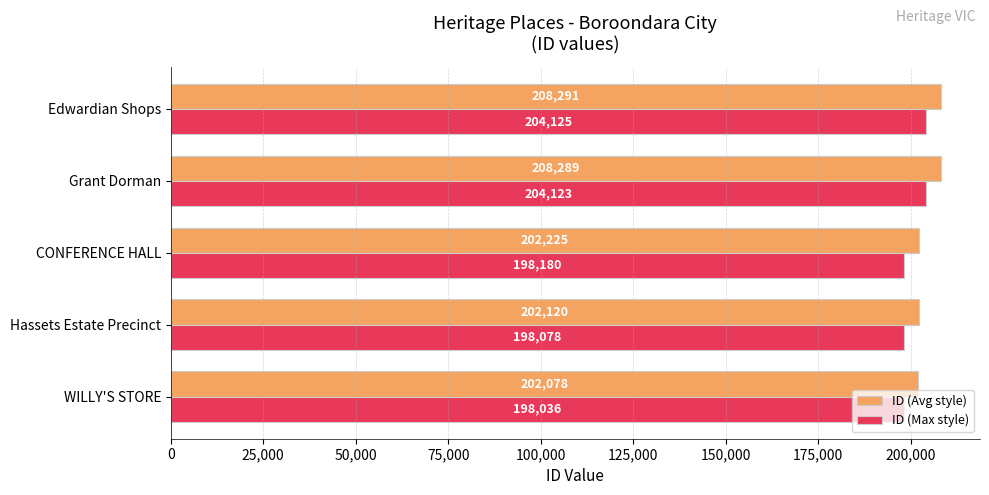

How many values in the ID (Avg style) series are below 202225?

2